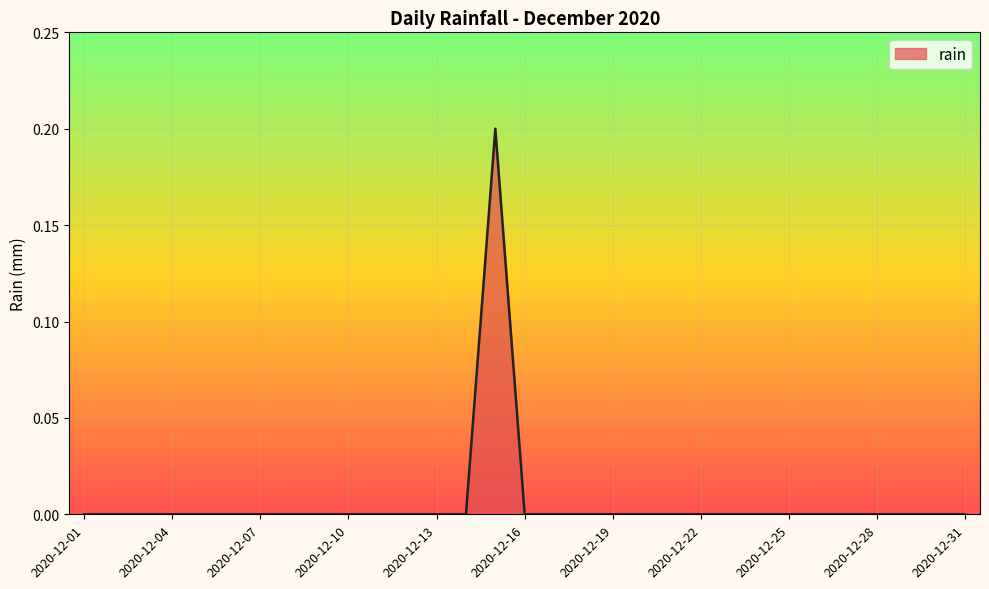

How many interior local peaks (higher than both neighbors) does the data have?

1